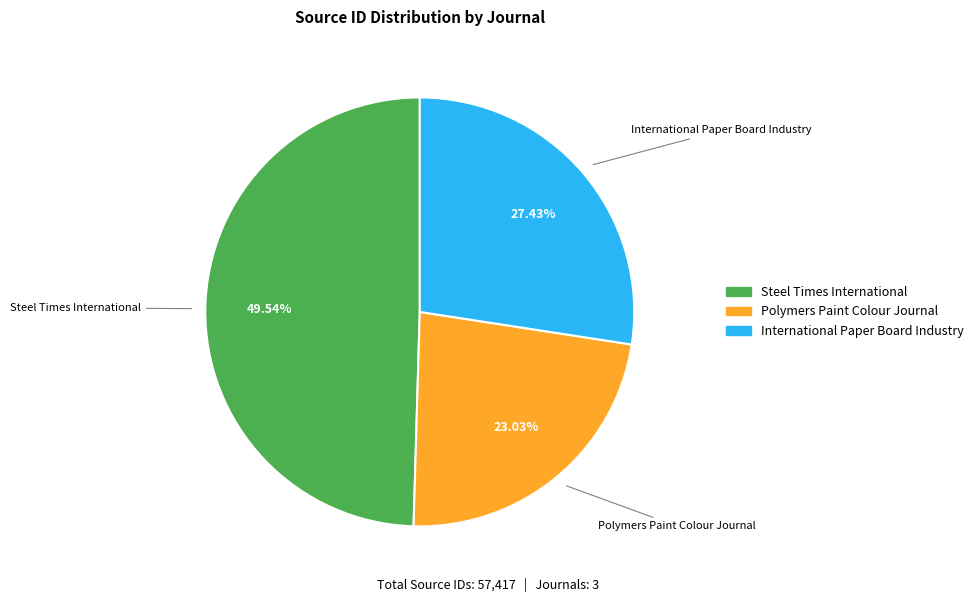

What is the smallest slice in the pie chart?

Polymers Paint Colour Journal